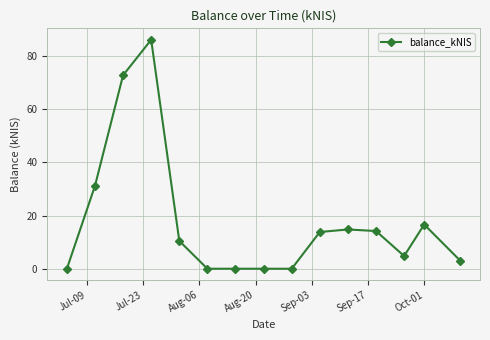

What is the value of the 10th point from the left?

13.8